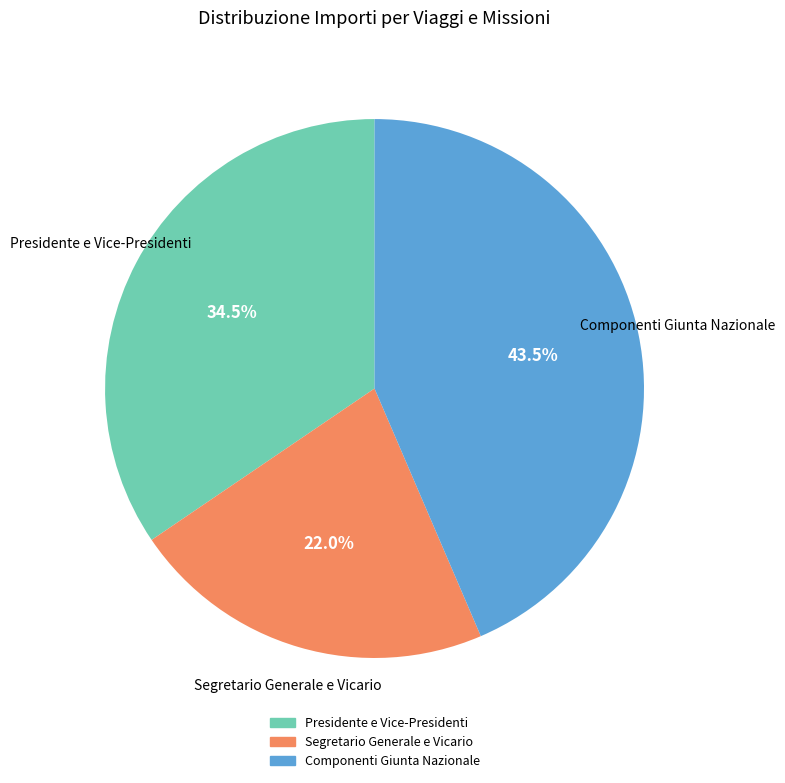

Between Componenti Giunta Nazionale and Segretario Generale e Vicario, which is larger?

Componenti Giunta Nazionale